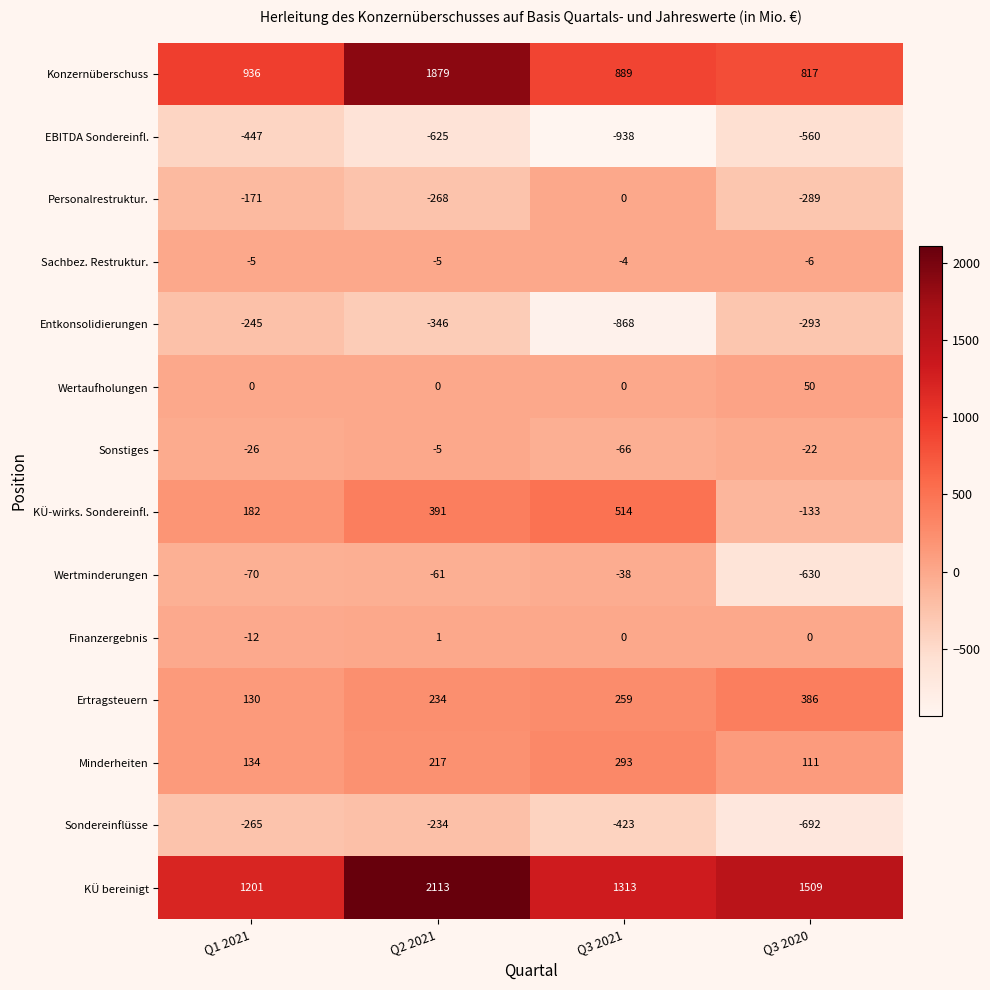

What is the difference between the highest and lowest values at Q1 2021?

1648